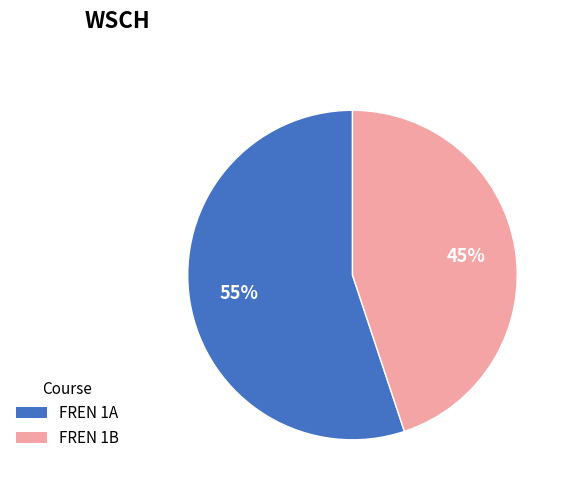

Count the number of slices in the pie.

2